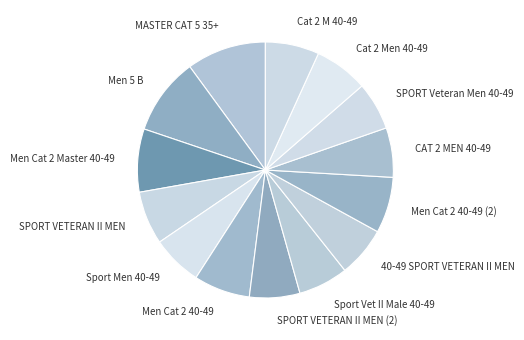

Is the sum of Men Cat 2 40-49 (2) and SPORT VETERAN II MEN (2) greater than half?

No